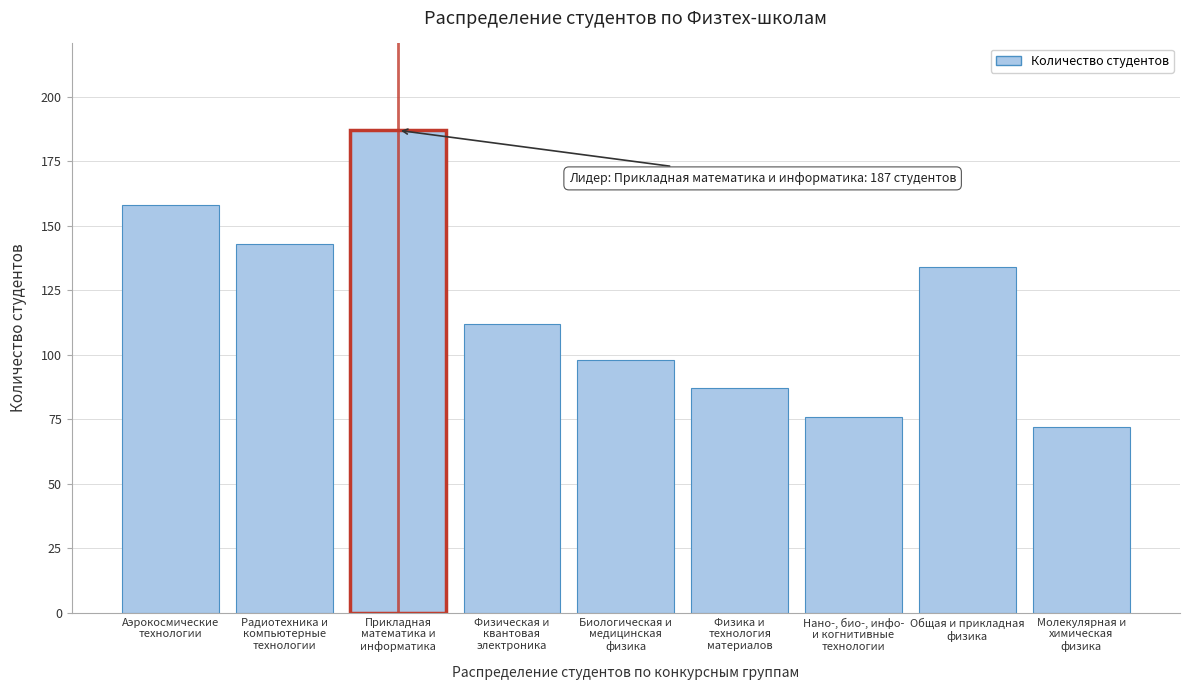

Reading right to left, extract all data points from this chart.

72	134	76	87	98	112	187	143	158